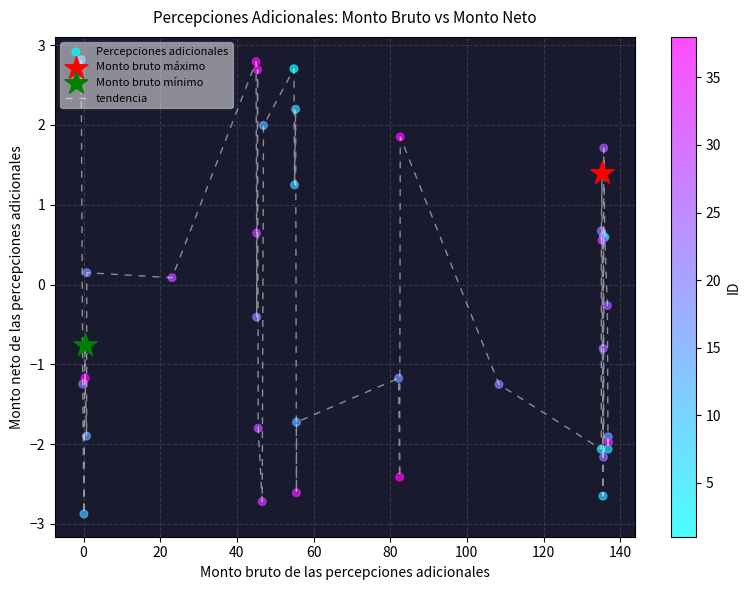

What is the difference between the maximum and minimum values?

5.7